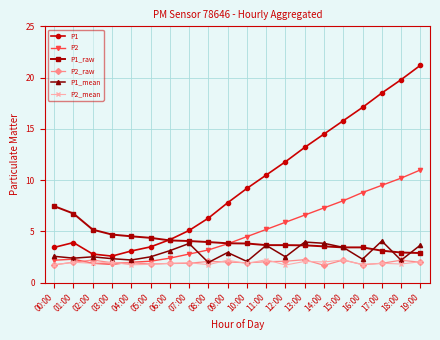

What is the lowest value of the P2_mean series?

1.7